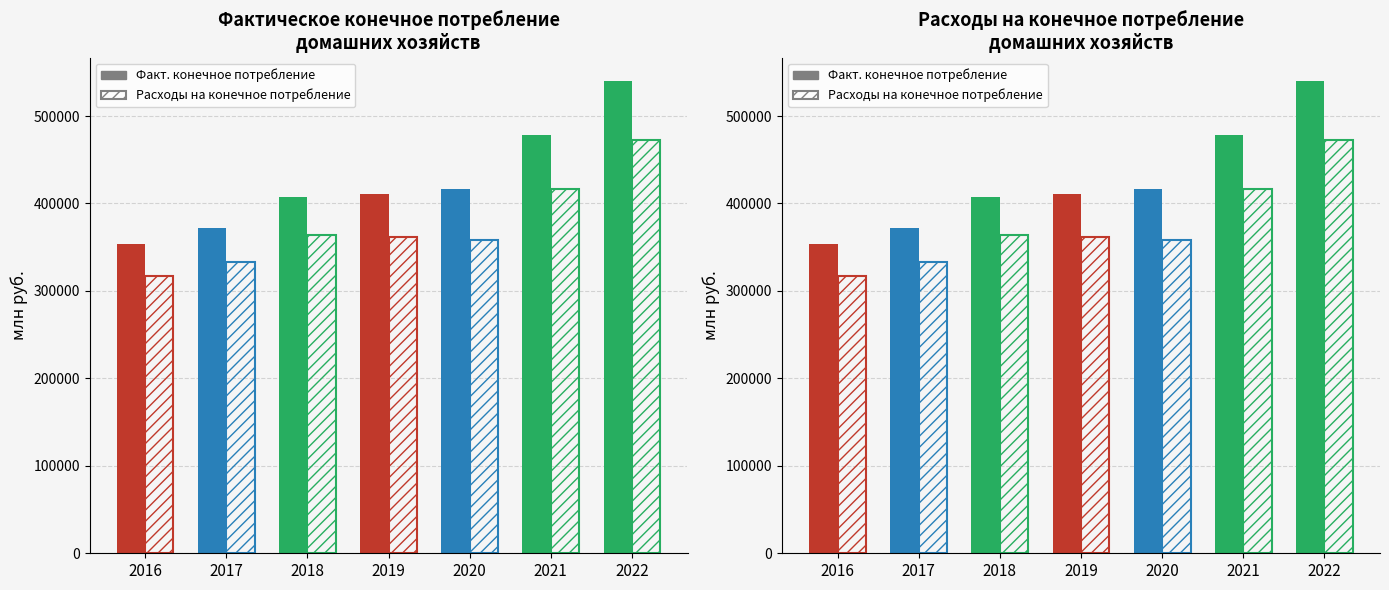

What is the approximate value of Фактическое конечное потребление домашних хозяйств at 2018?

407843.7